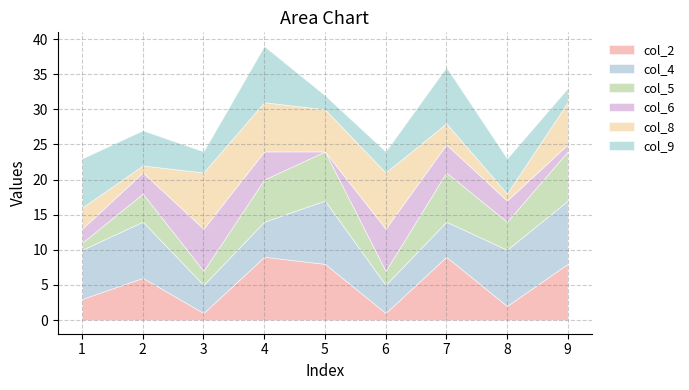

Where does the col_9 series first go above 5?

1